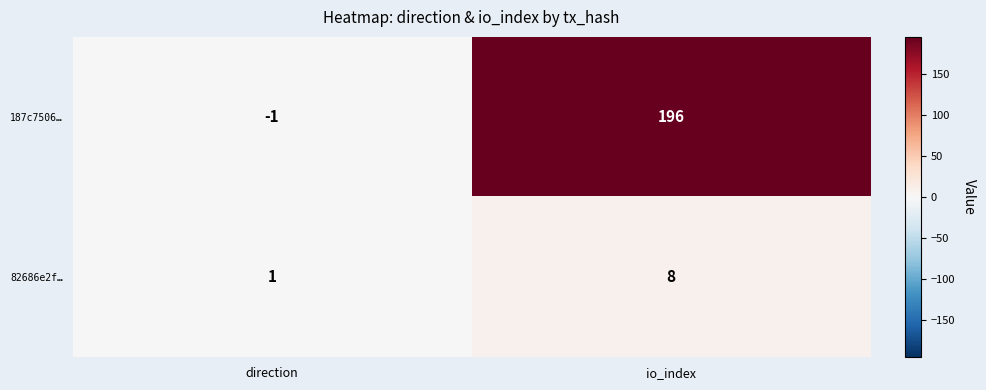

Reading right to left, extract all data points from this chart.

187c7506…: io_index=196	direction=-1
82686e2f…: io_index=8	direction=1